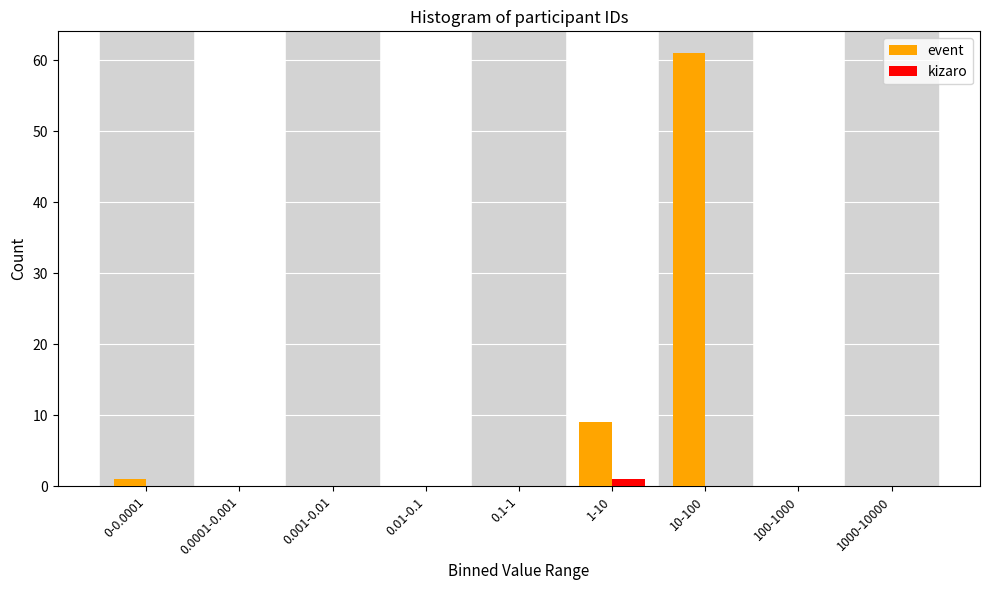

Reading left to right, extract all data points from this chart.

event: 0-0.0001=1	0.0001-0.001=0	0.001-0.01=0	0.01-0.1=0	0.1-1=0	1-10=9	10-100=61	100-1000=0	1000-10000=0
kizaro: 0-0.0001=0	0.0001-0.001=0	0.001-0.01=0	0.01-0.1=0	0.1-1=0	1-10=1	10-100=0	100-1000=0	1000-10000=0